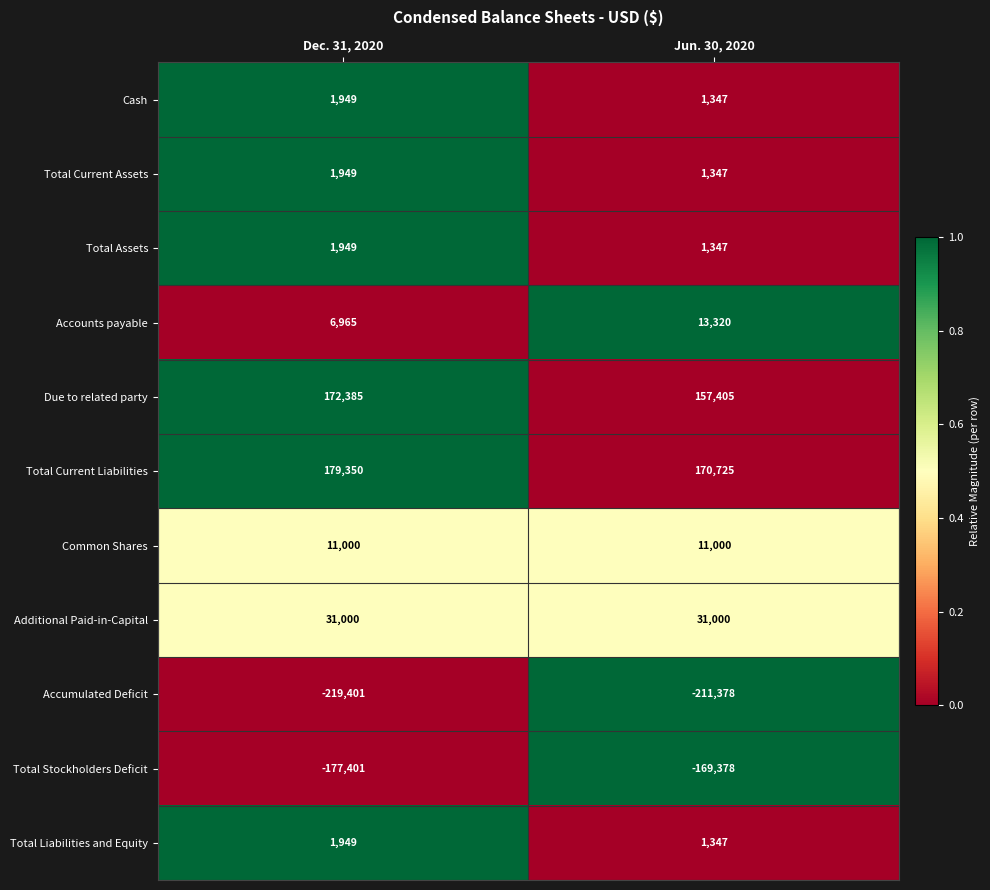

Reading left to right, what are all the values shown in this chart?

Cash: Dec. 31, 2020=1949	Jun. 30, 2020=1347
Total Current Assets: Dec. 31, 2020=1949	Jun. 30, 2020=1347
Total Assets: Dec. 31, 2020=1949	Jun. 30, 2020=1347
Accounts payable: Dec. 31, 2020=6965	Jun. 30, 2020=13320
Due to related party: Dec. 31, 2020=172385	Jun. 30, 2020=157405
Total Current Liabilities: Dec. 31, 2020=179350	Jun. 30, 2020=170725
Common Shares: Dec. 31, 2020=11000	Jun. 30, 2020=11000
Additional Paid-in-Capital: Dec. 31, 2020=31000	Jun. 30, 2020=31000
Accumulated Deficit: Dec. 31, 2020=-219401	Jun. 30, 2020=-211378
Total Stockholders Deficit: Dec. 31, 2020=-177401	Jun. 30, 2020=-169378
Total Liabilities and Equity: Dec. 31, 2020=1949	Jun. 30, 2020=1347